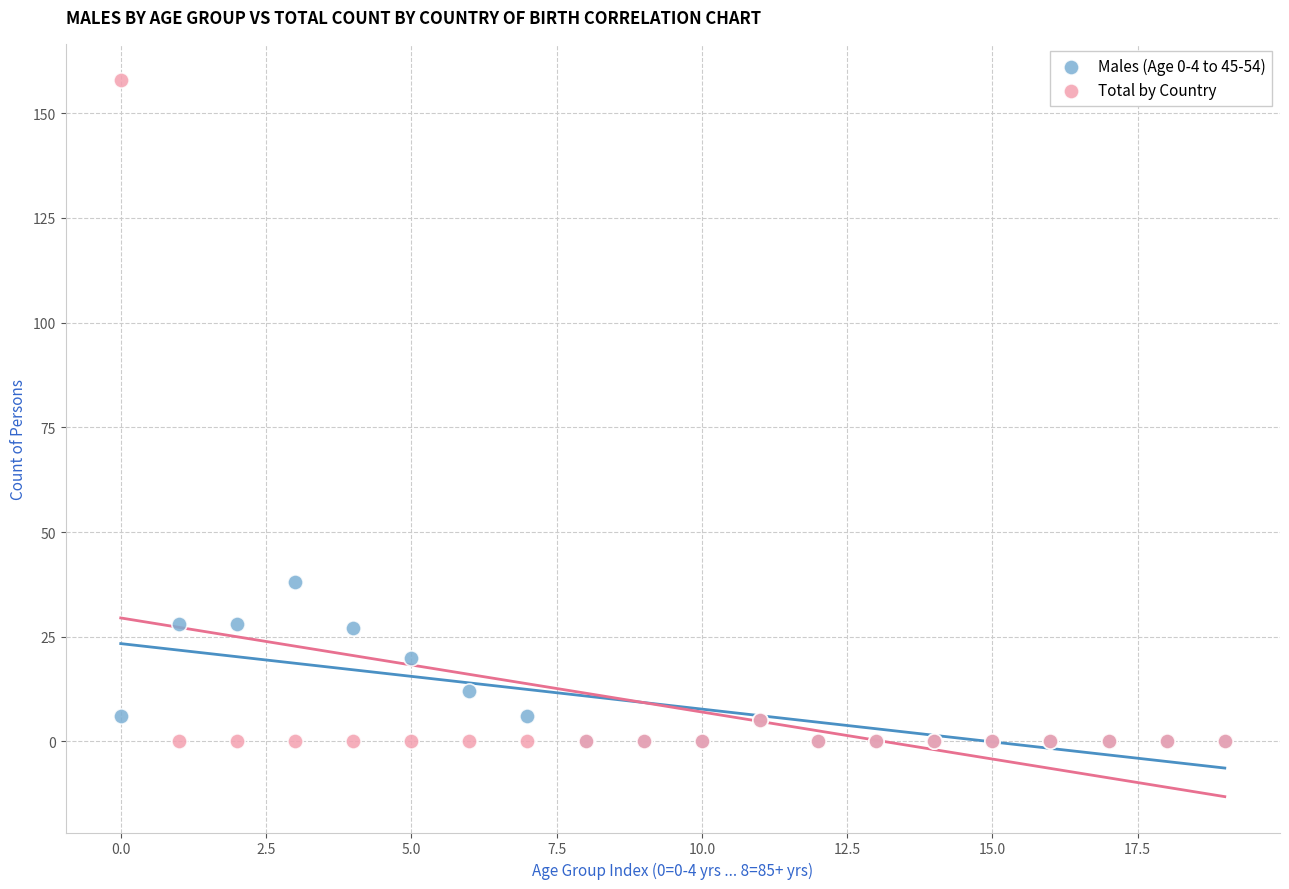

Which series has the widest spread of Y values?

Total by Country